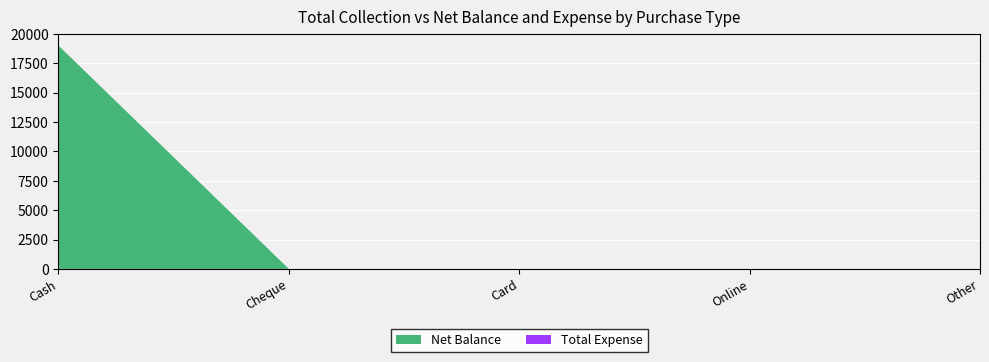

Reading right to left, list all the values displayed in this chart.

Net Balance: Other=0	Online=0	Card=0	Cheque=0	Cash=19000
Total Expense: Other=0	Online=0	Card=0	Cheque=0	Cash=0